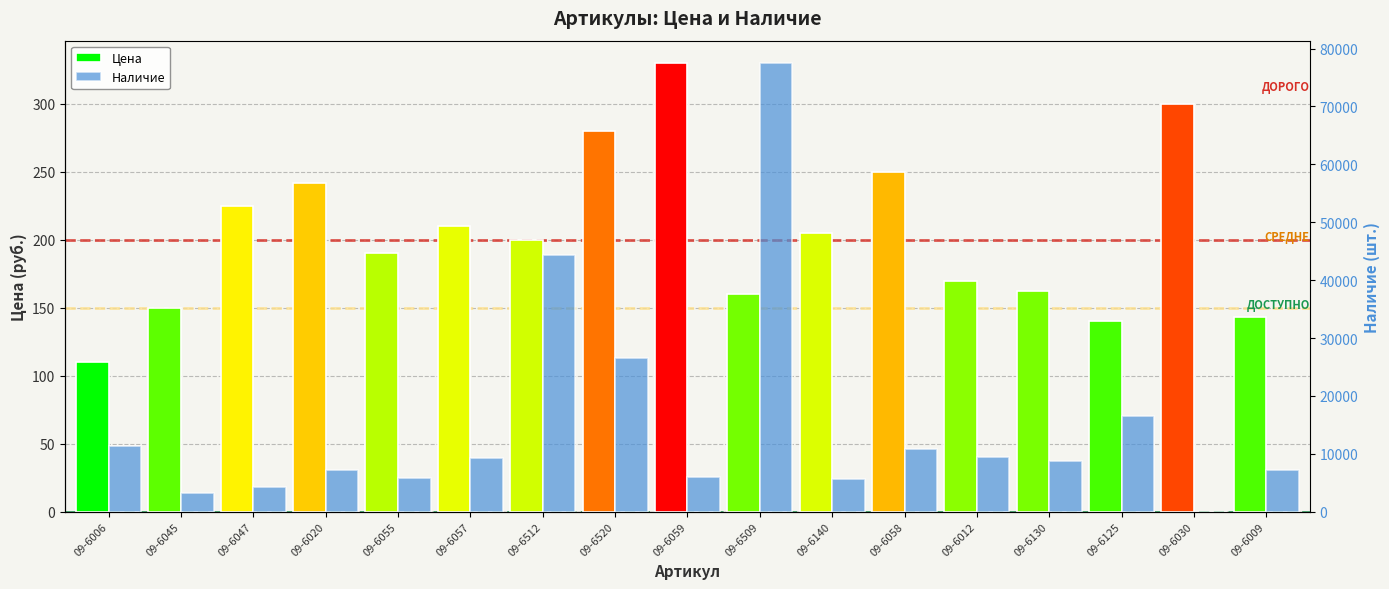

True or false: Наличие has a value of 6164 at 09-6058.

False